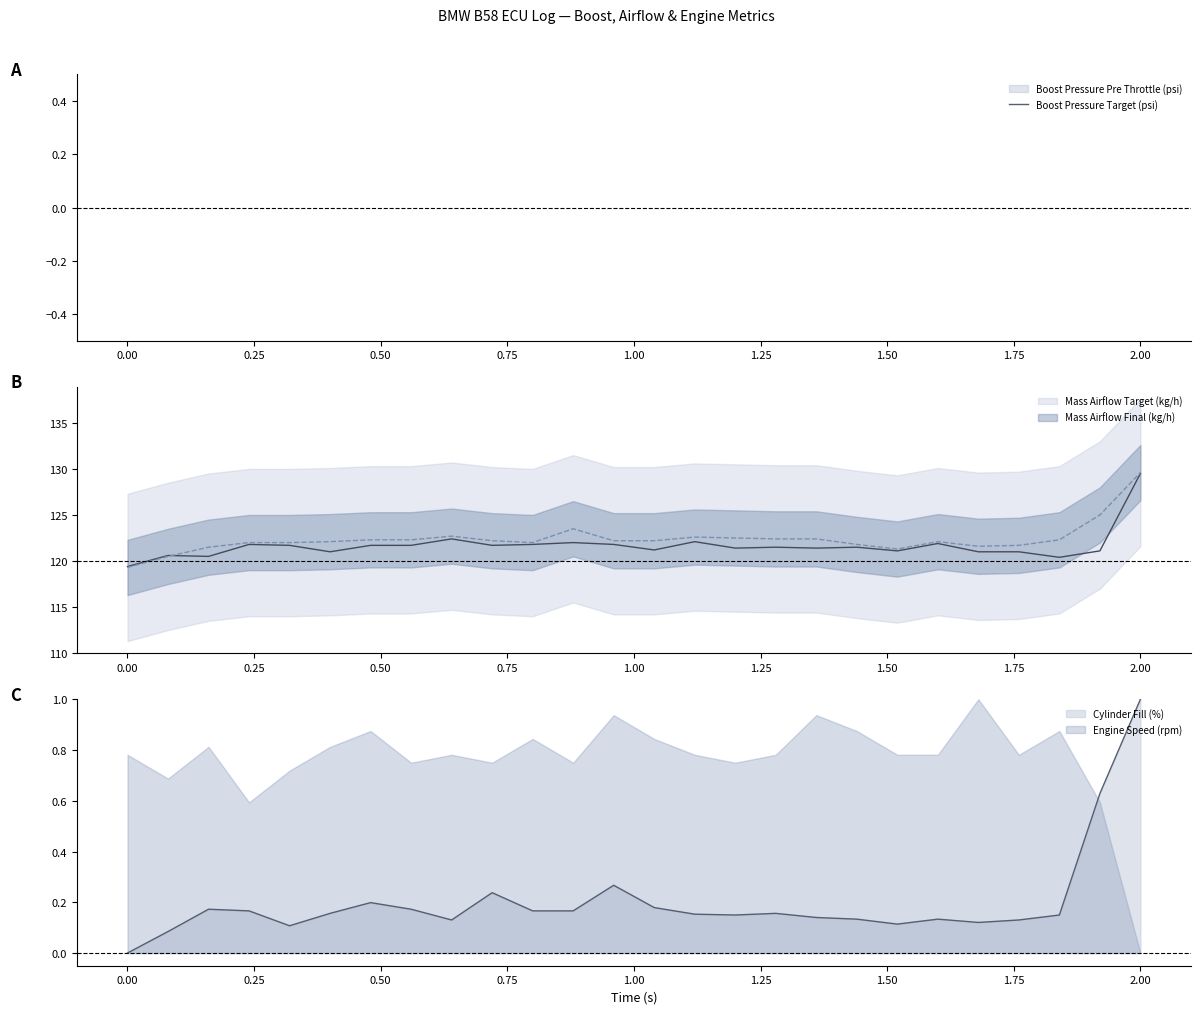

After their last crossing, which series has the higher values: Cylinder Fill (%) or Engine Speed (rpm)?

Cylinder Fill (%)